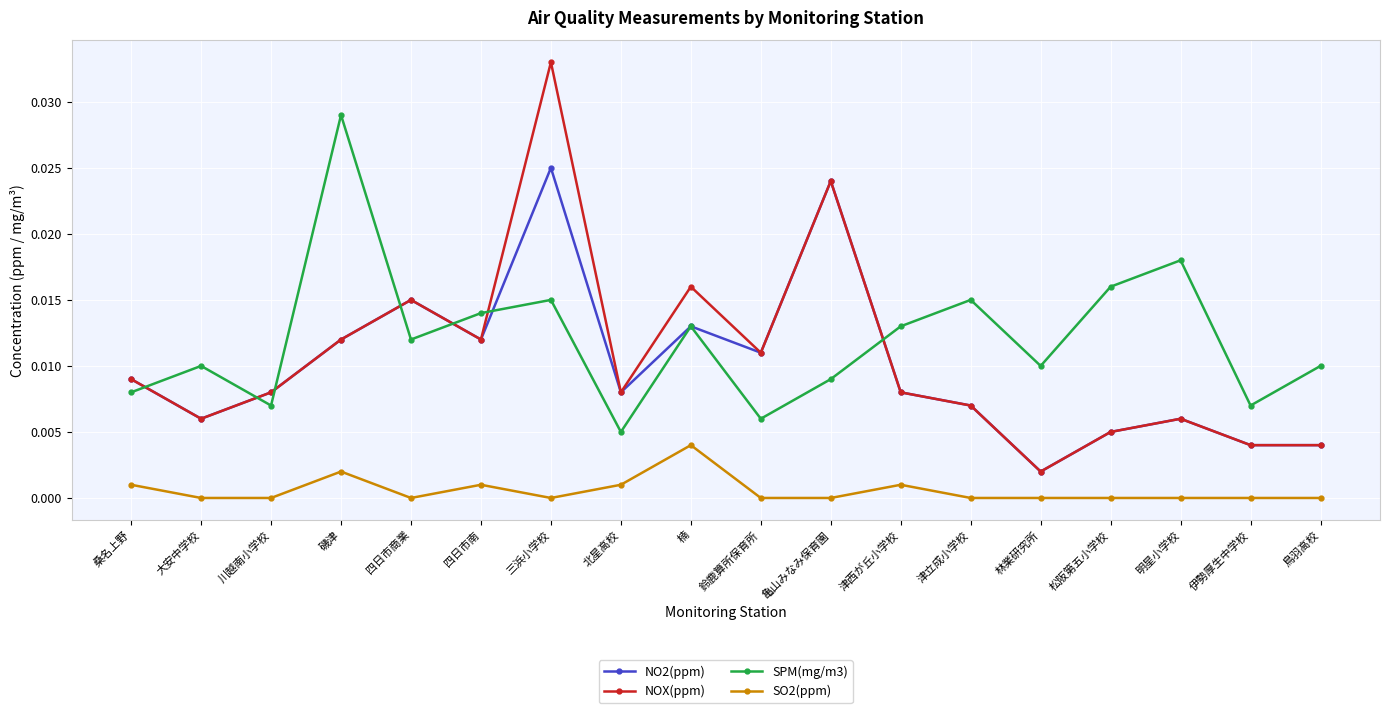

At which category does NO2(ppm) reach its first local valley?

大安中学校